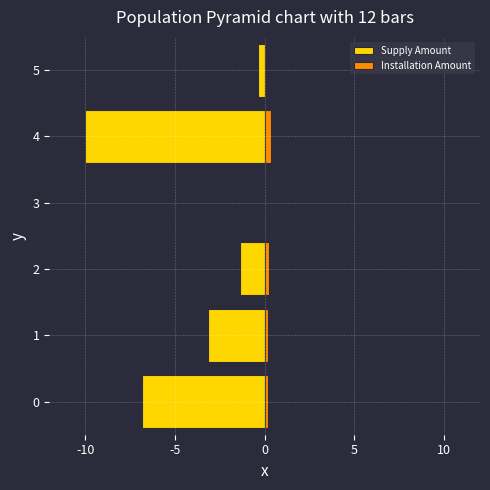

How many groups of bars are there?

6